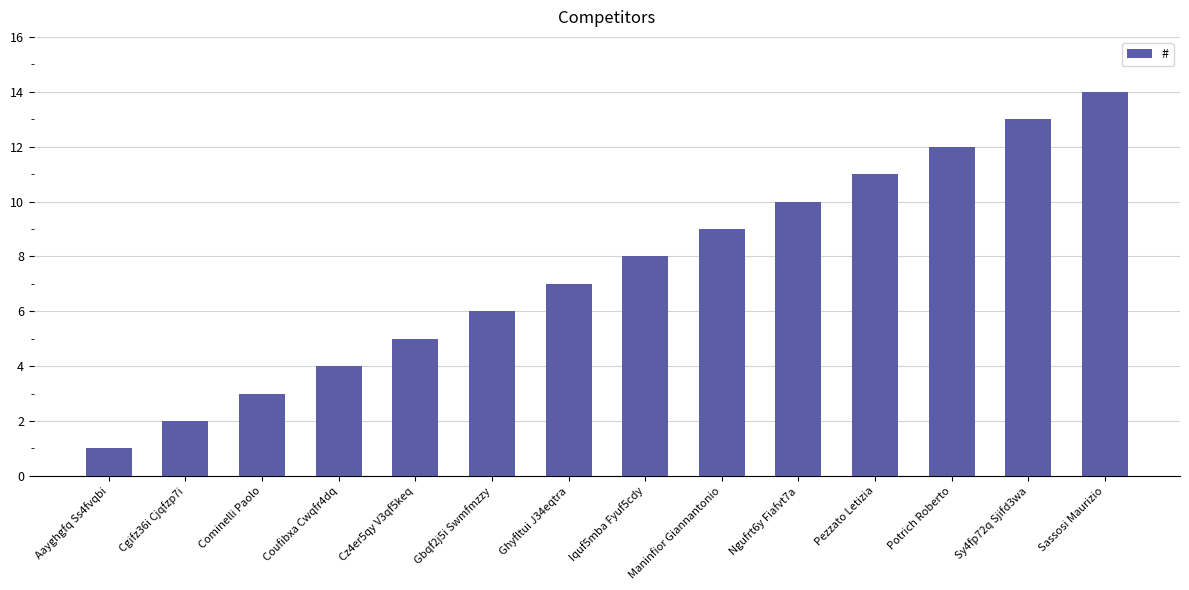

What is the label of the 7th bar from the left?

Ghyfltui J34eqtra